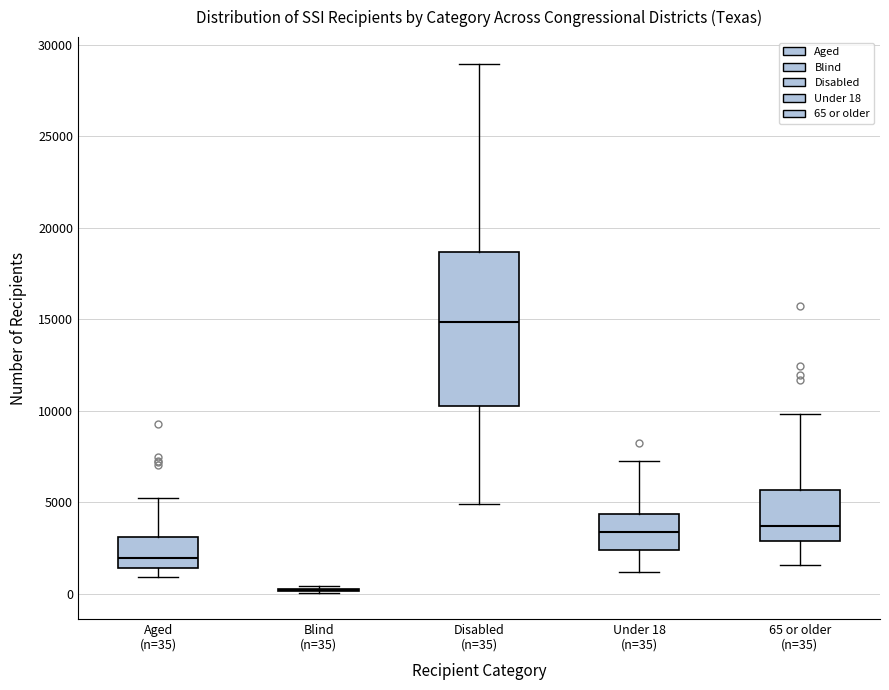

Reading left to right, read every box against the y-axis: the position of its median line, the range the box covers, and the ends of its whiskers. The values are not printed on the chart, so give them approximately, as read against the axis.

Aged (n=35): median 2000, box 1500 to 3000, whiskers 1000 to 5500
Blind (n=35): box collapsed to a line at 0, whiskers 0 to 500
Disabled (n=35): median 15000, box 10500 to 18500, whiskers 5000 to 29000
Under 18 (n=35): median 3500, box 2500 to 4500, whiskers 1000 to 7000
65 or older (n=35): median 3500, box 3000 to 5500, whiskers 1500 to 10000